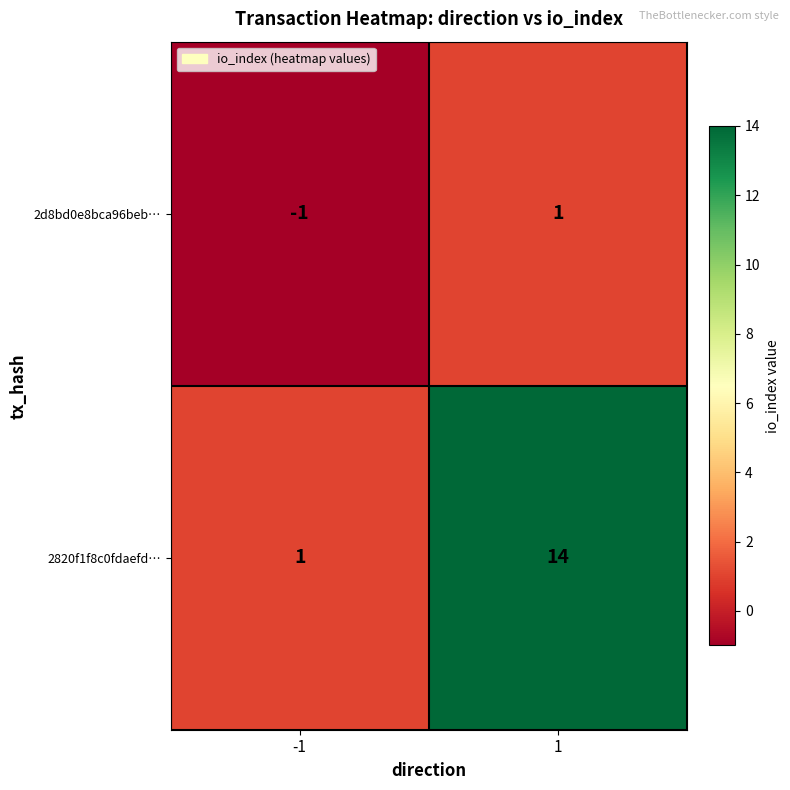

Which series has the largest total across all categories?

2820f1f8c0fdaefd…